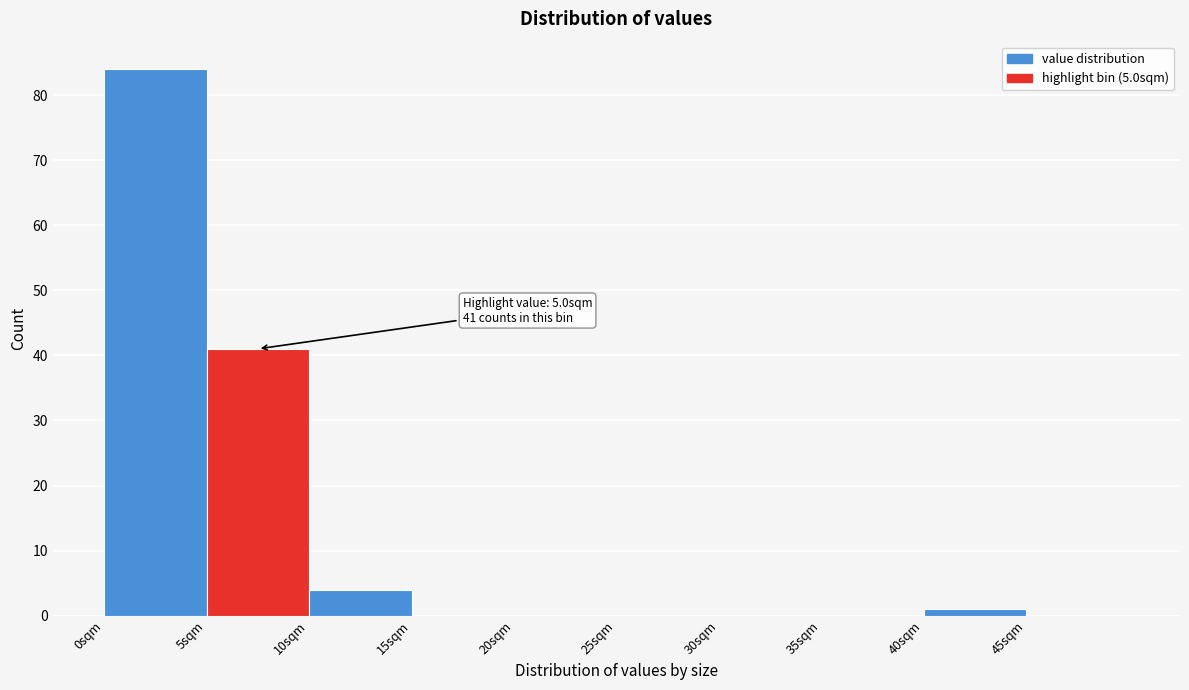

Over which range of the x-axis is the bar tallest?

0 to 5